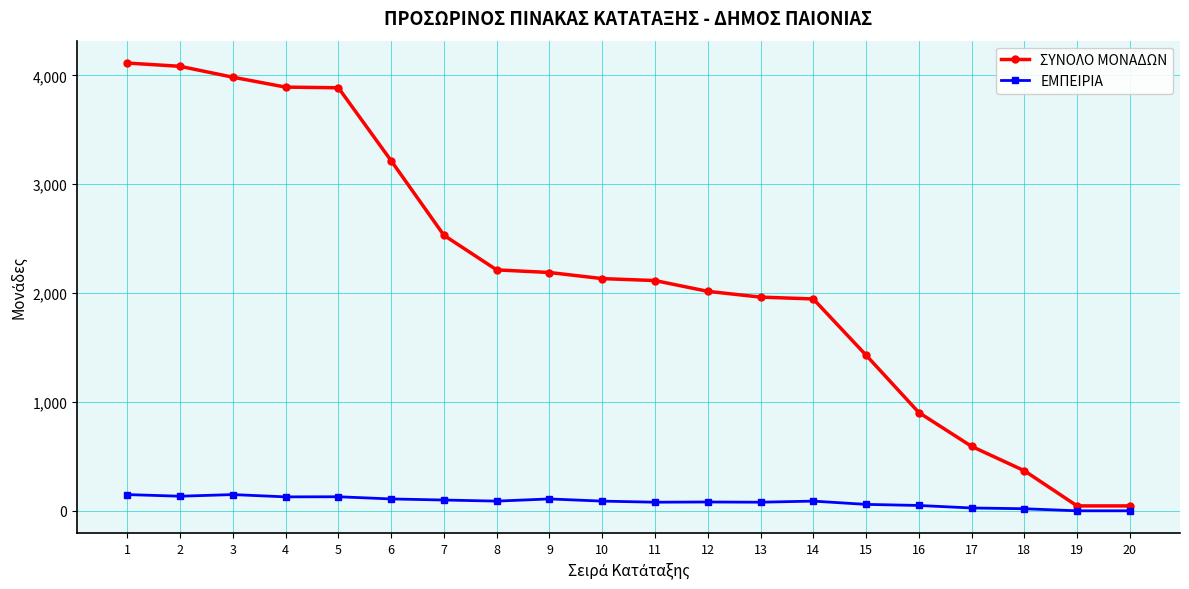

The ΣΥΝΟΛΟ ΜΟΝΑΔΩΝ series shows 2133 at 10. True or false?

True